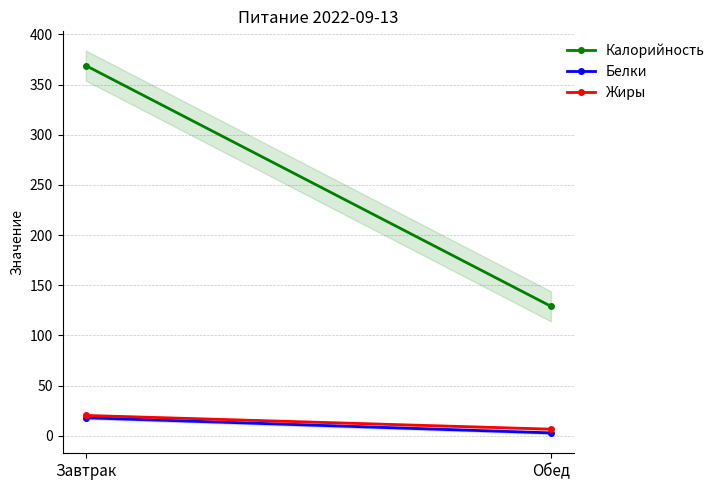

Which category has the lowest value across all series?

Обед